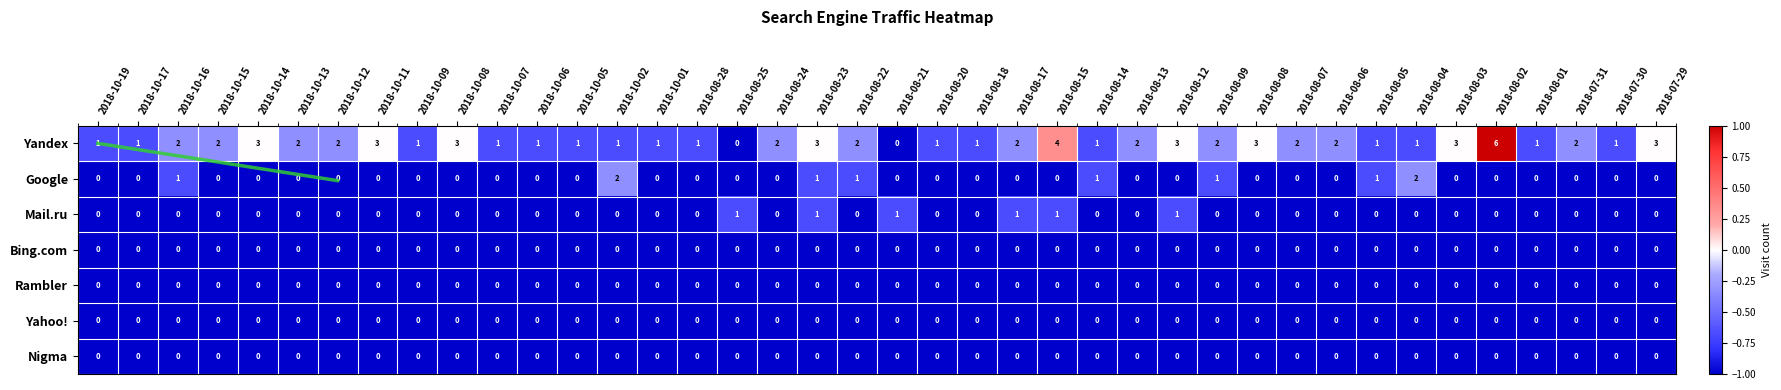

Between 2018-10-02 and 2018-08-05, which is larger?

2018-10-02